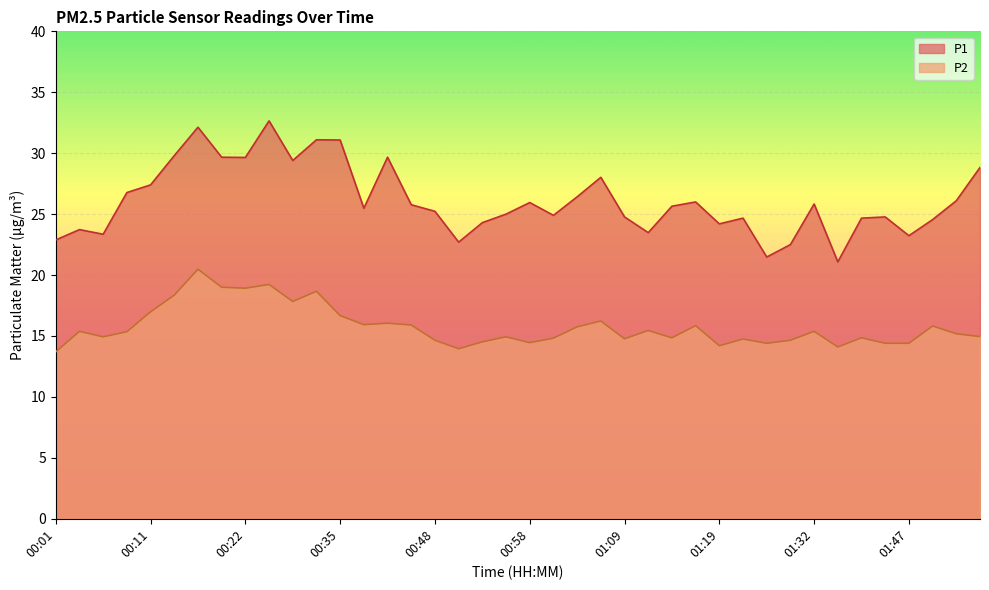

How many lines are shown in the chart?

2